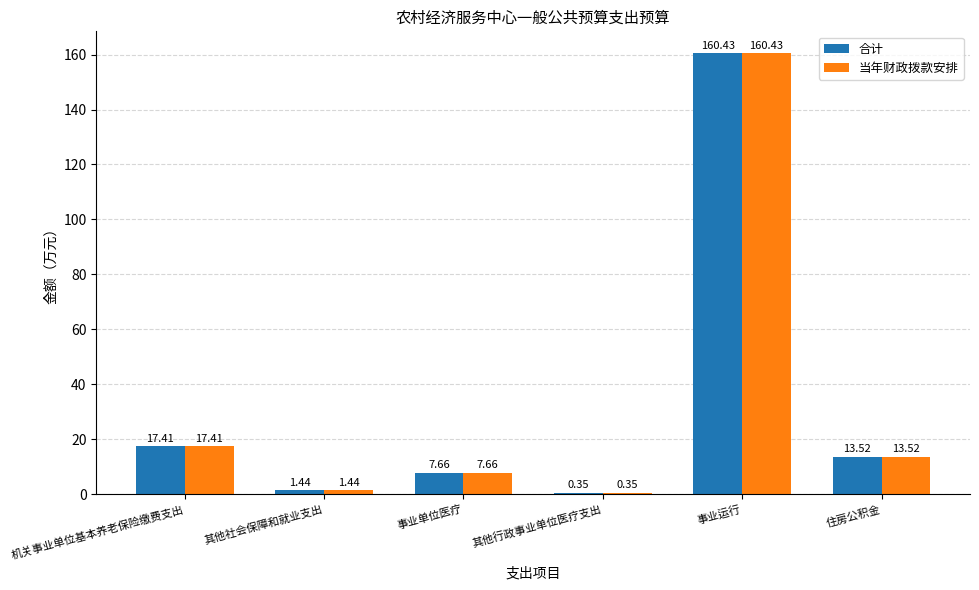

Which category has the highest value across all series?

事业运行